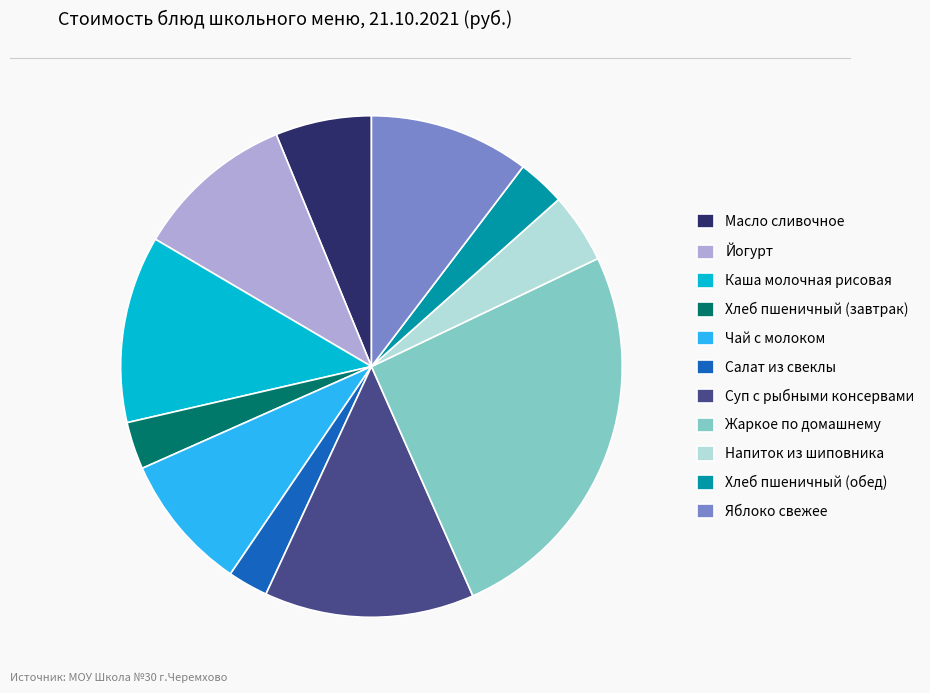

Is Жаркое по домашнему the majority of the pie?

No